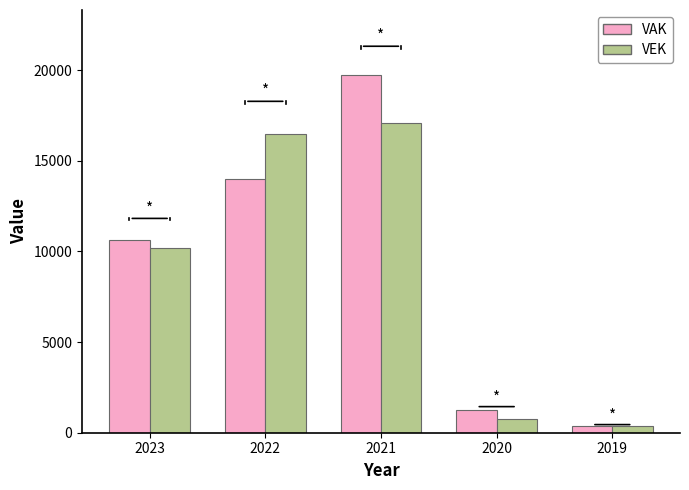

What is the sum of all VAK values?

45979